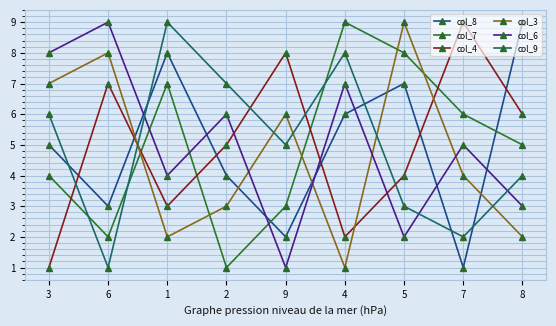

What is the greatest value displayed?

9